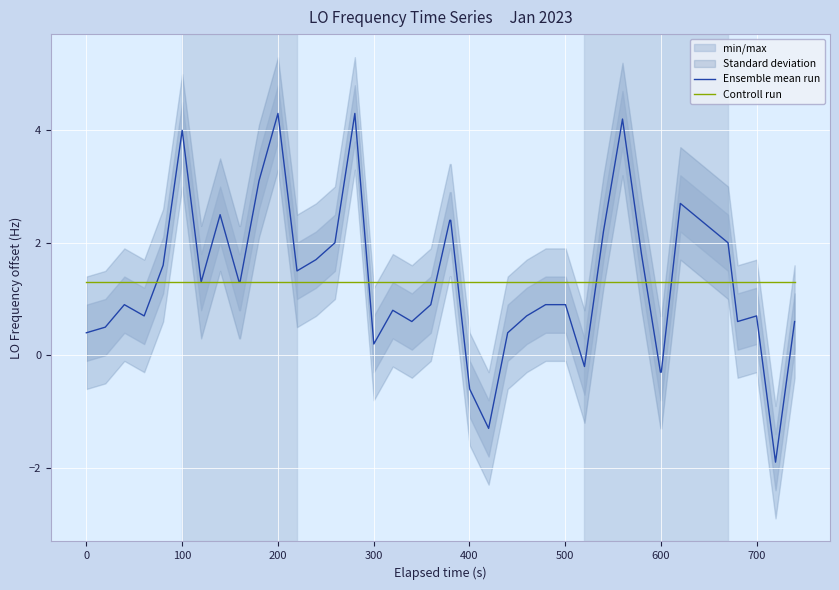

What is the lowest value of the Ensemble mean run series?

-1.9